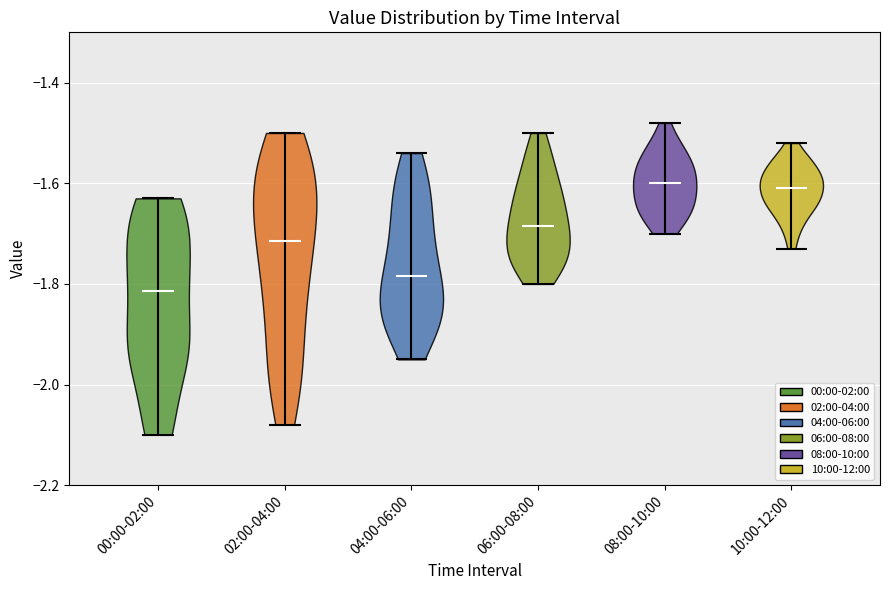

Reading left to right, read every violin against the y-axis: where its median line is, and the lowest and highest points it reaches. The values are not printed on the chart, so give them approximately, as read against the axis.

00:00-02:00: median line -1.82, lowest point -2.10, highest point -1.62
02:00-04:00: median line -1.72, lowest point -2.08, highest point -1.50
04:00-06:00: median line -1.78, lowest point -1.94, highest point -1.54
06:00-08:00: median line -1.68, lowest point -1.80, highest point -1.50
08:00-10:00: median line -1.60, lowest point -1.70, highest point -1.48
10:00-12:00: median line -1.60, lowest point -1.72, highest point -1.52